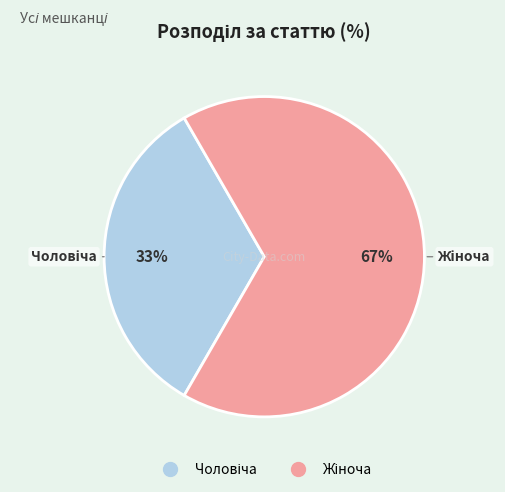

Is there a majority slice in this chart?

Yes